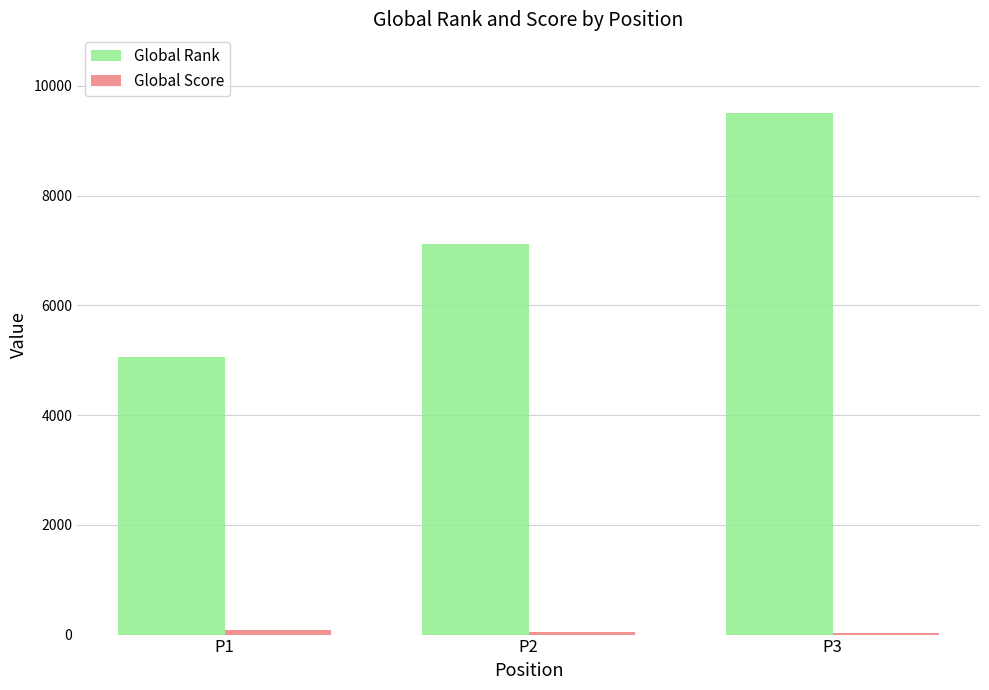

The value of Global Rank at P2 is 10675. True or false?

False